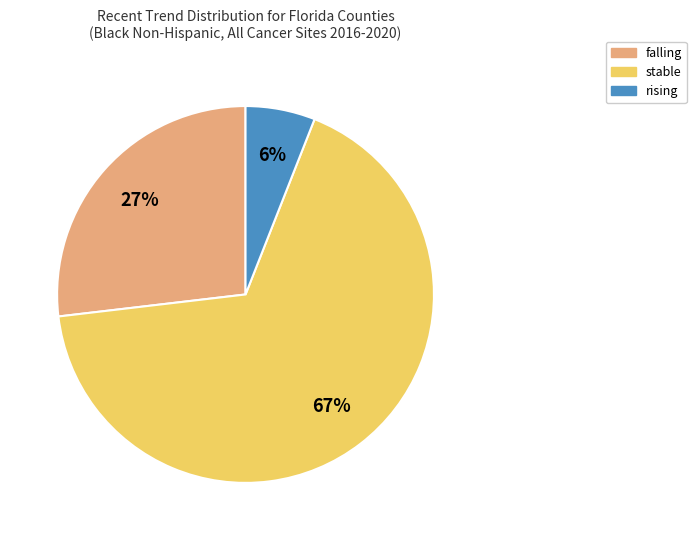

Is there a majority slice in this chart?

Yes